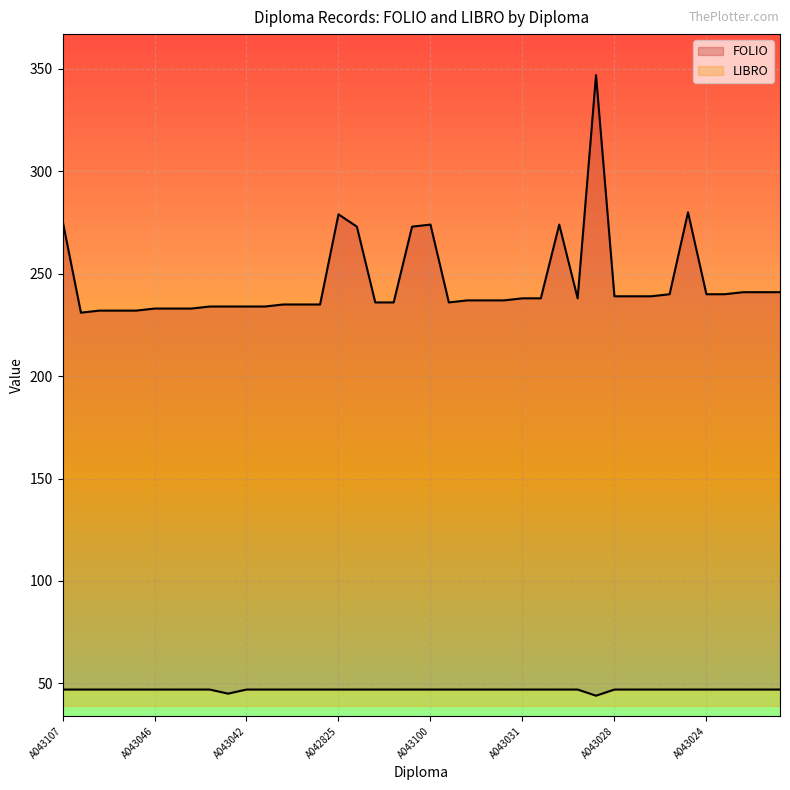

At which label is FOLIO closest to 289?

A042841